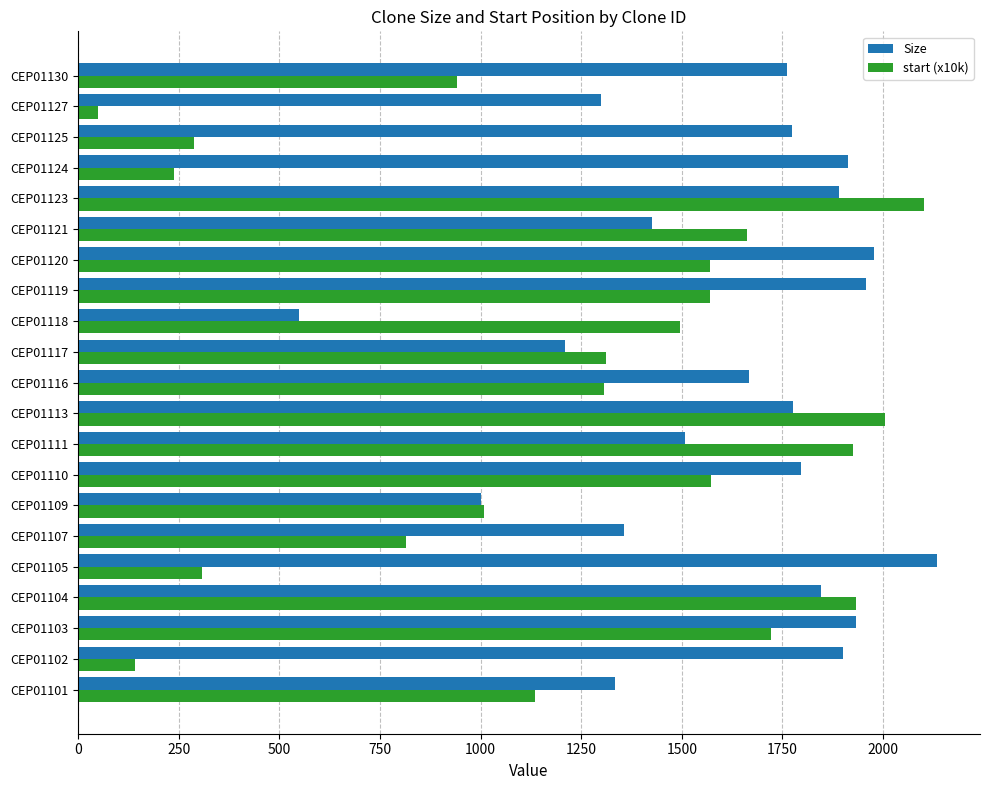

List the series in order of their overall mean, highest first.

Size, start (x10k)